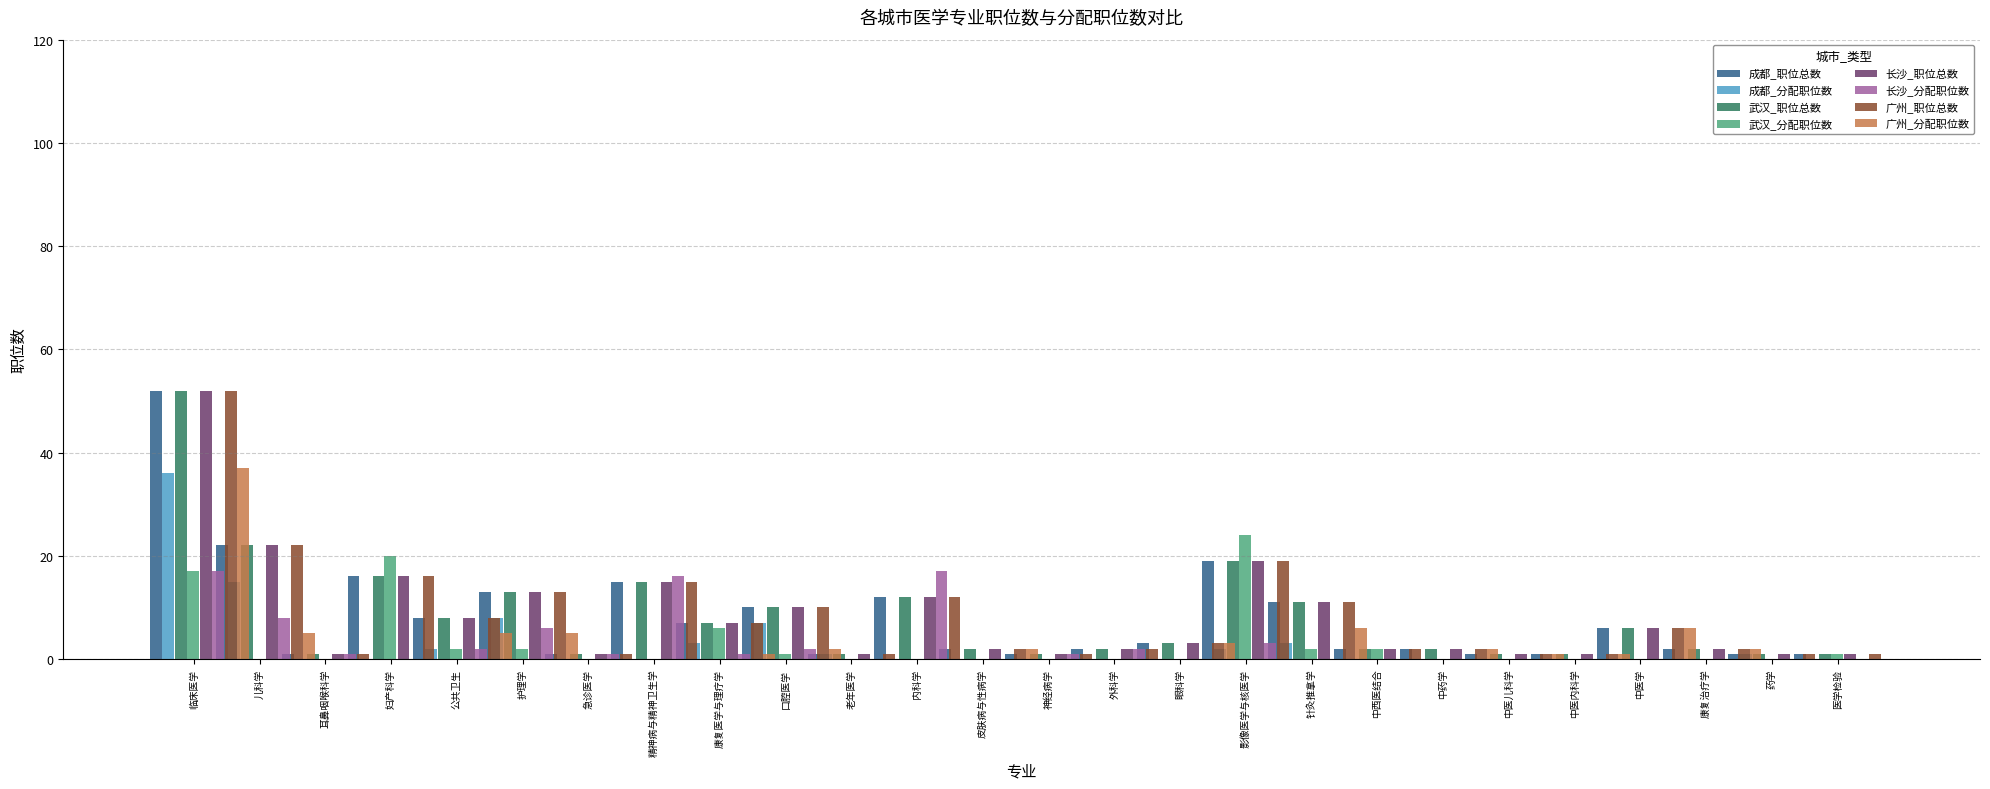

Reading left to right, list all the values displayed in this chart.

成都: 52	22	1	16	8	13	1	15	7	10	1	12	2	1	2	3	19	11	2	2	1	1	6	2	1	1
武汉: 52	22	1	16	8	13	1	15	7	10	1	12	2	1	2	3	19	11	2	2	1	1	6	2	1	1
长沙: 52	22	1	16	8	13	1	15	7	10	1	12	2	1	2	3	19	11	2	2	1	1	6	2	1	1
广州: 52	22	1	16	8	13	1	15	7	10	1	12	2	1	2	3	19	11	2	2	1	1	6	2	1	1